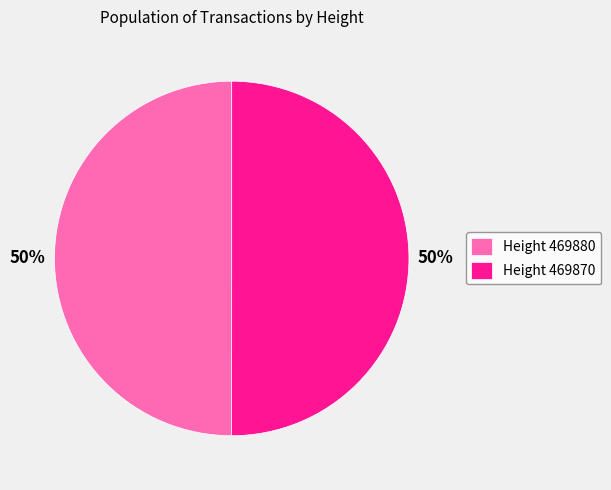

To the nearest percent, what is the average slice percentage?

50%